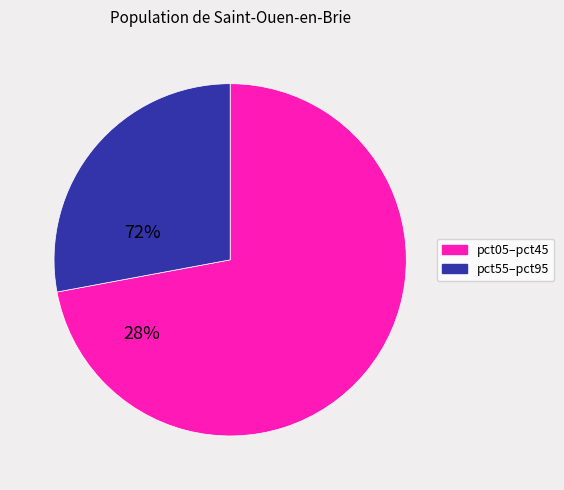

Does any single category account for the majority?

Yes